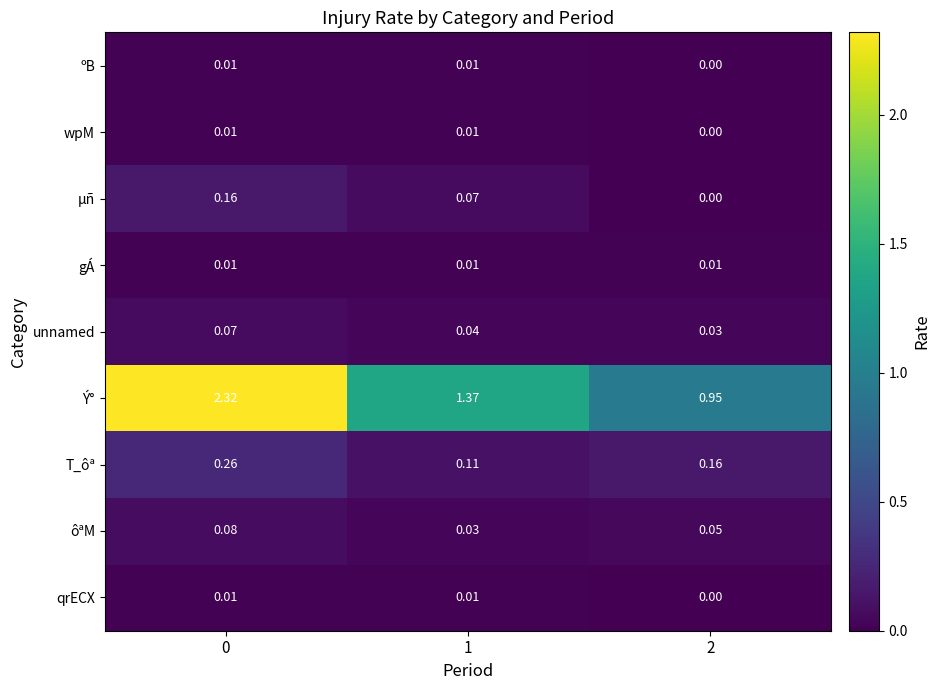

Which series has the largest range (max minus min)?

Ý°